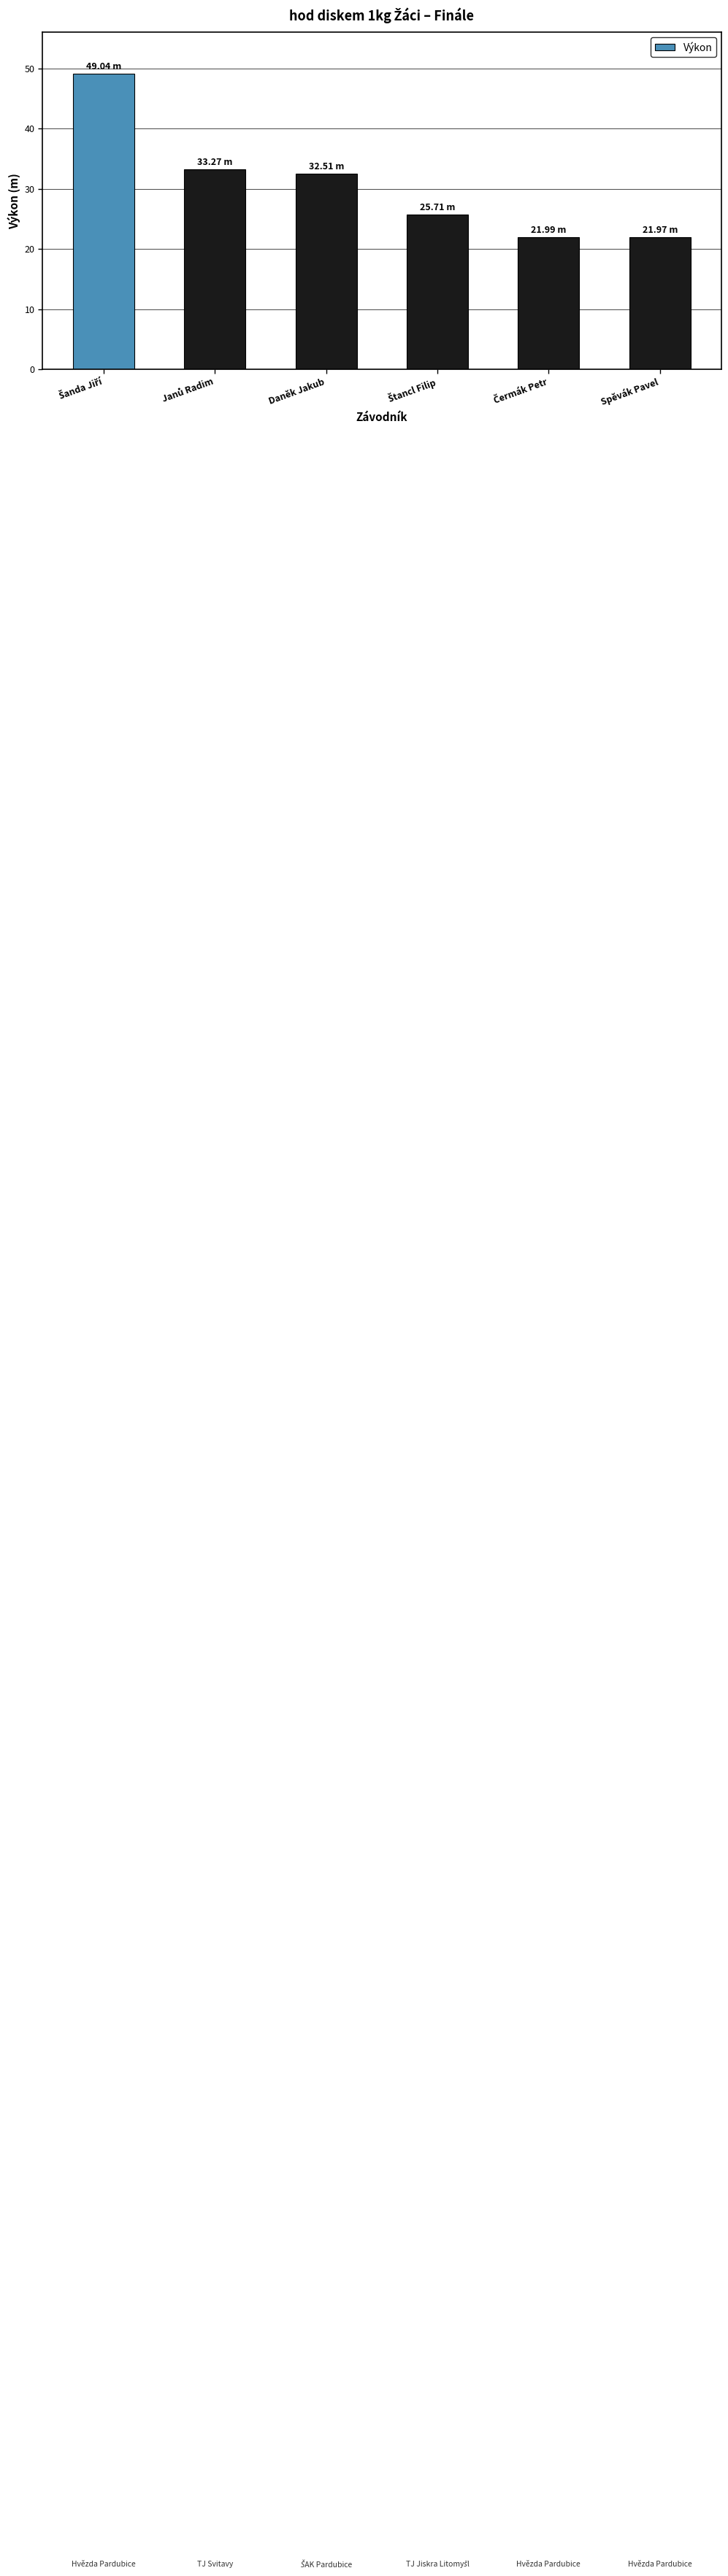

What is the sum of all values?

184.5